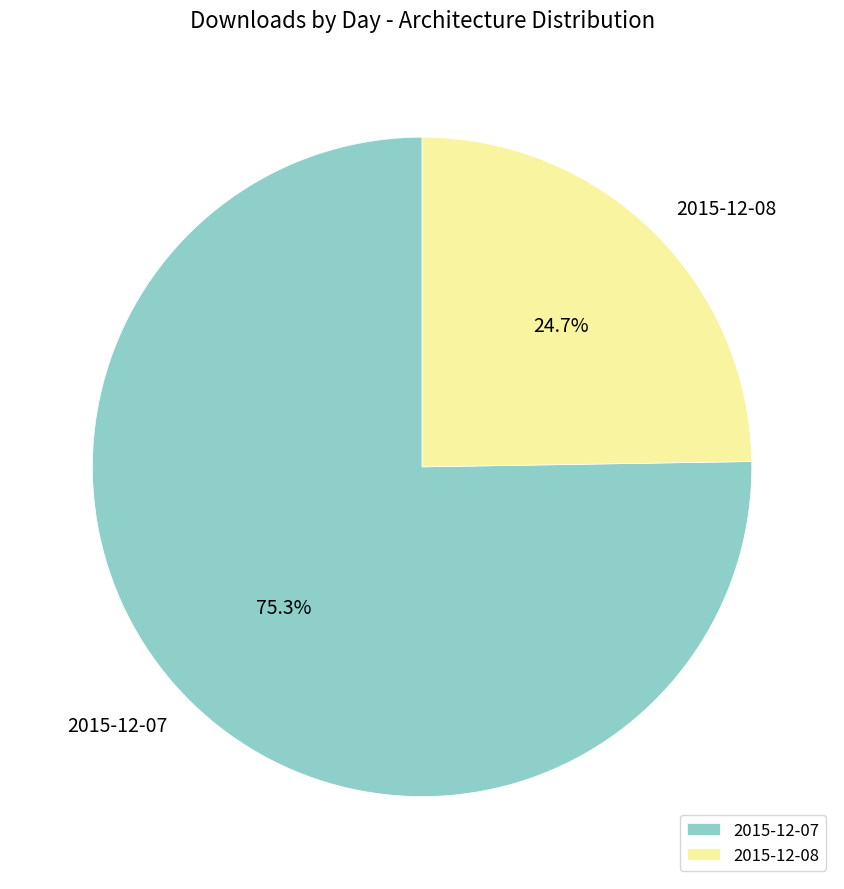

Between 2015-12-08 and 2015-12-07, which is larger?

2015-12-07